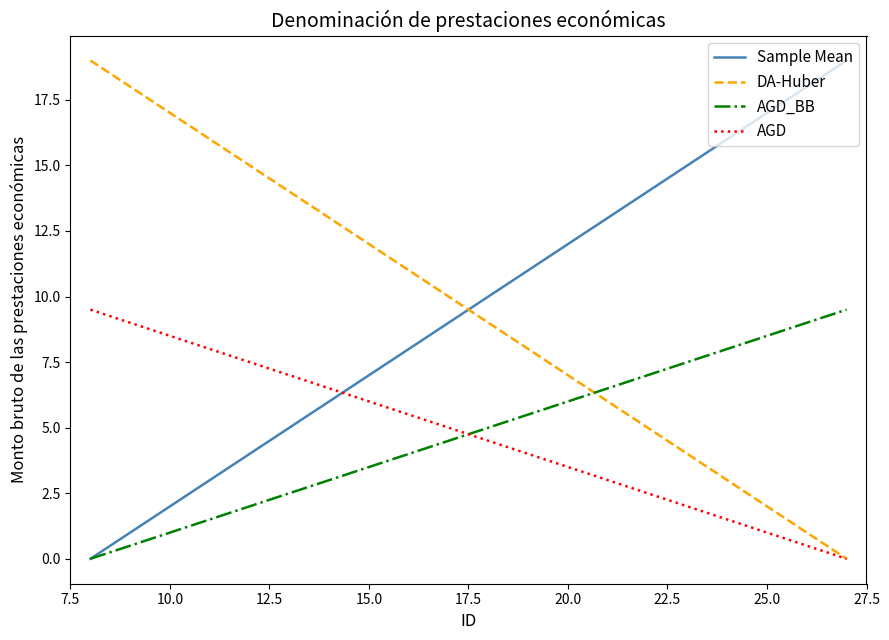

How many times do Sample Mean and AGD cross each other?

1